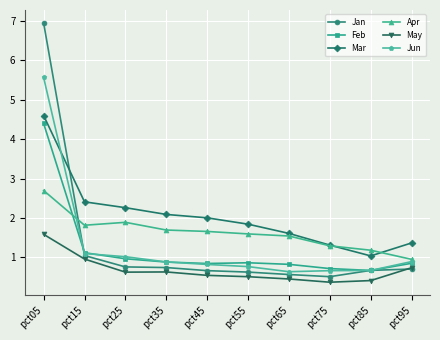

True or false: Mar and Feb cross at least once.

False